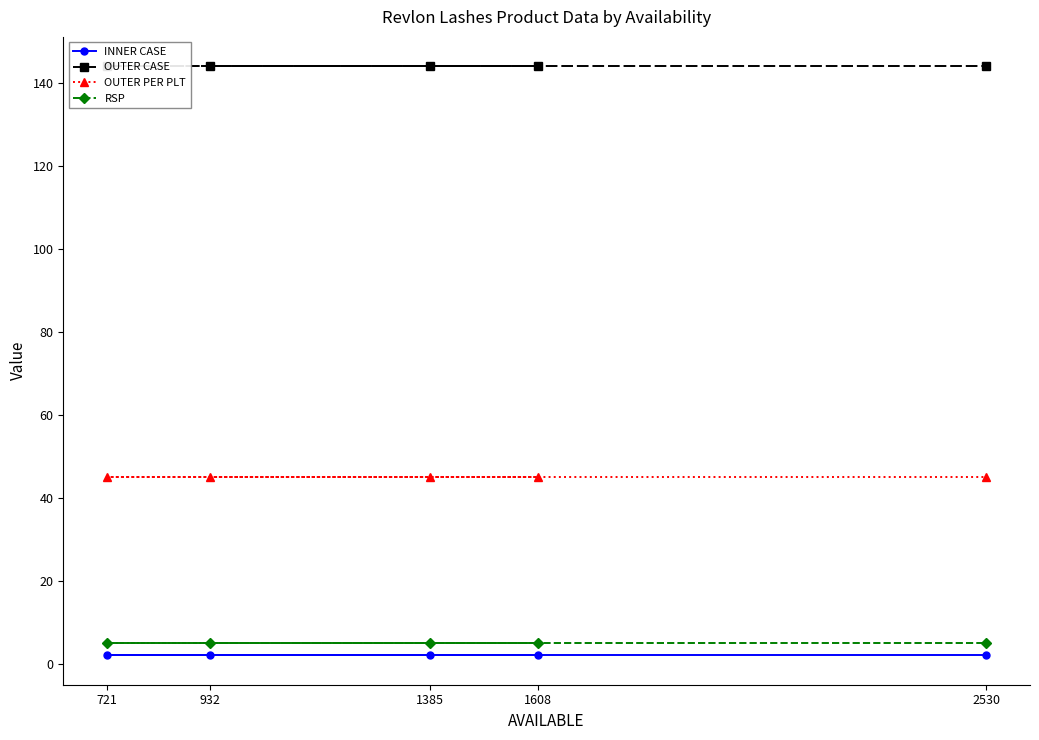

What is the value of the OUTER PER PLT point at the 3rd from the left?

45.0